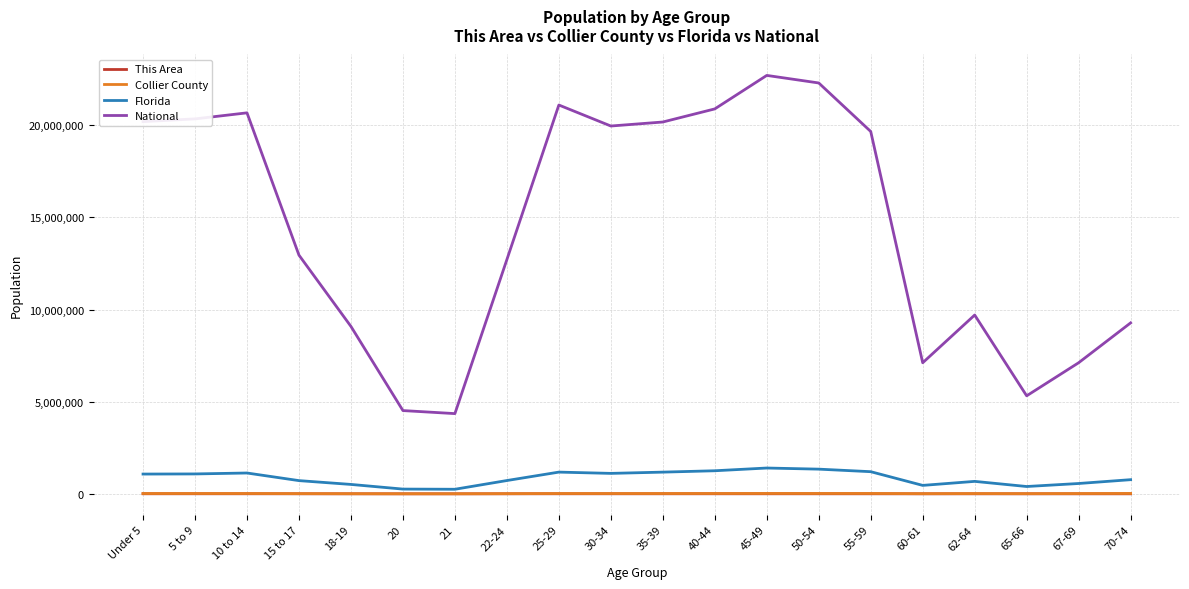

What are all the series names shown in the legend?

This Area, Collier County, Florida, National